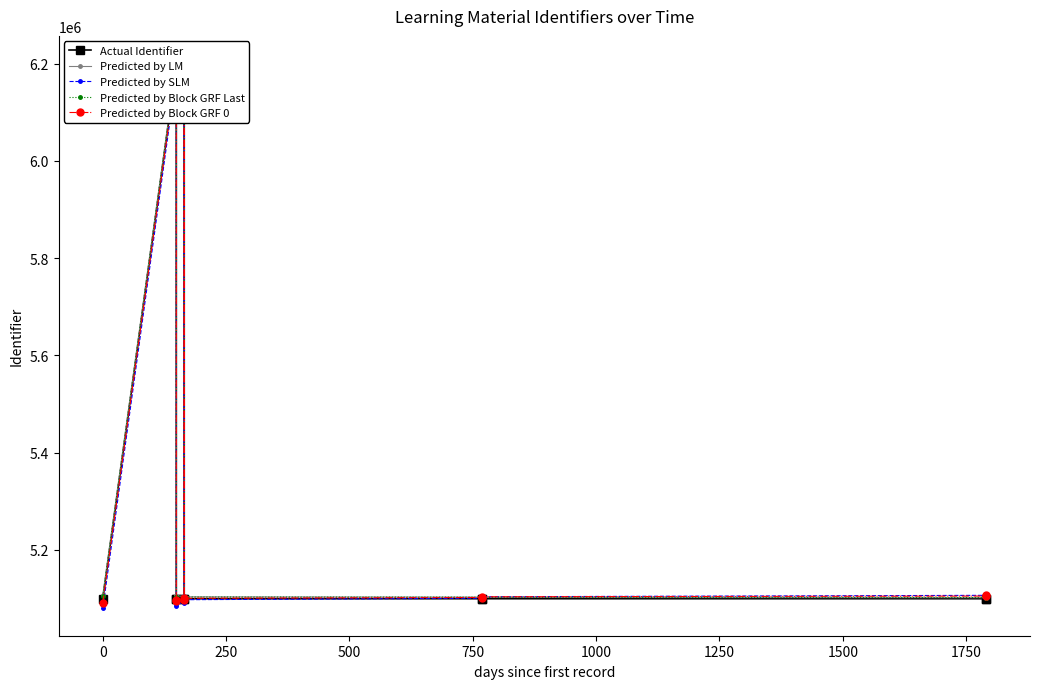

Which has a higher value, 750 or 1000?

1000